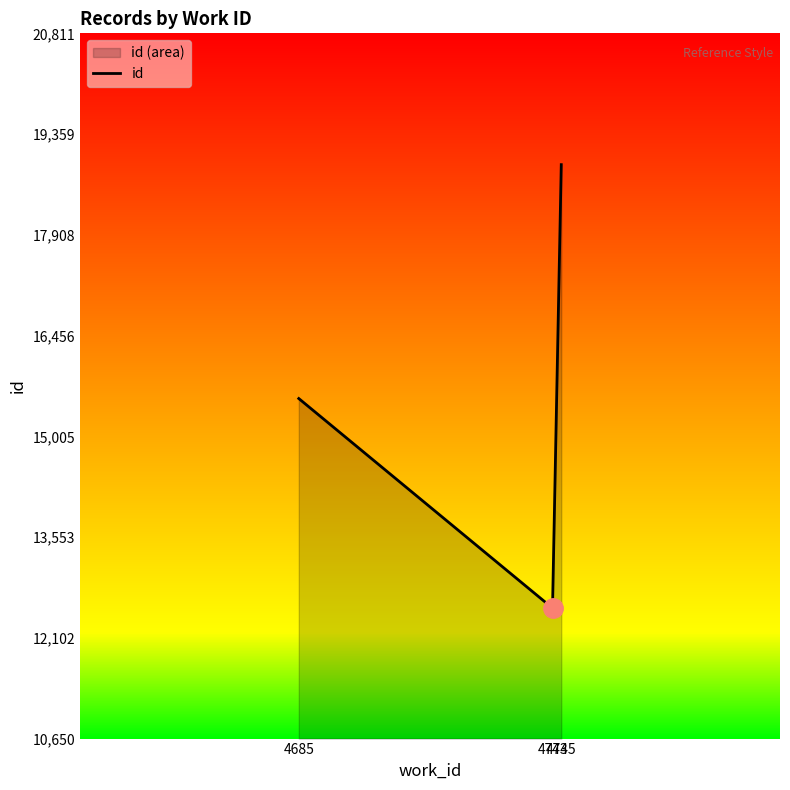

Reading left to right, list all the values displayed in this chart.

4685=15550.0	4743=12530.5	4745=18919.5